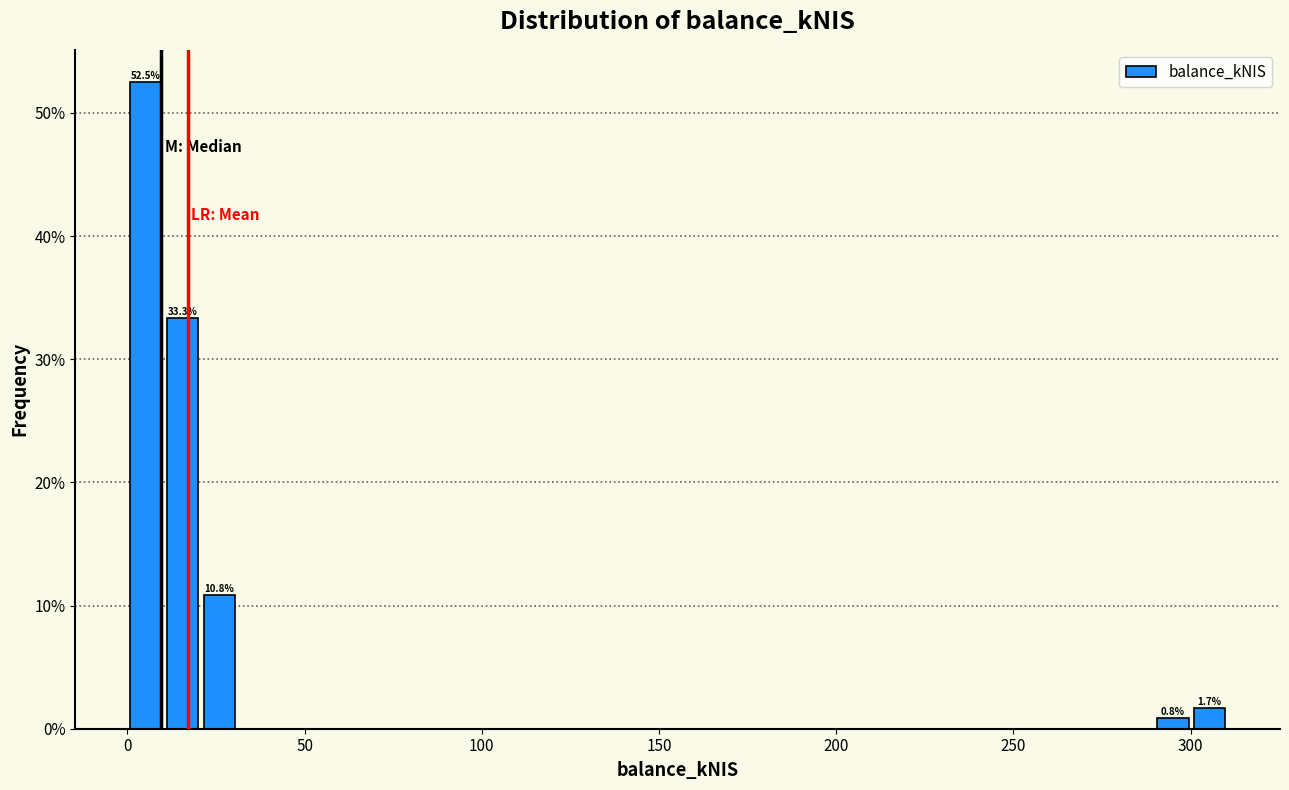

Around what value on the x-axis is the tallest bar? Give the approximate position of its centre, as read against the axis.

5